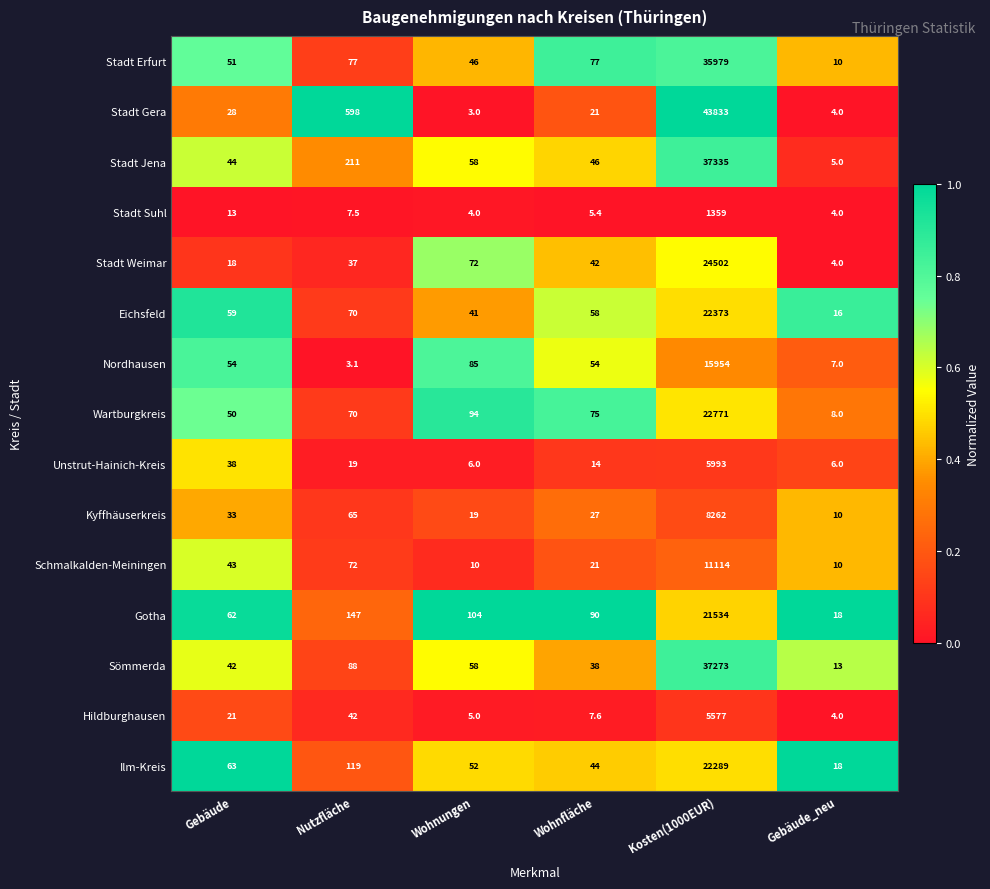

Which series has the largest total across all categories?

Stadt Gera